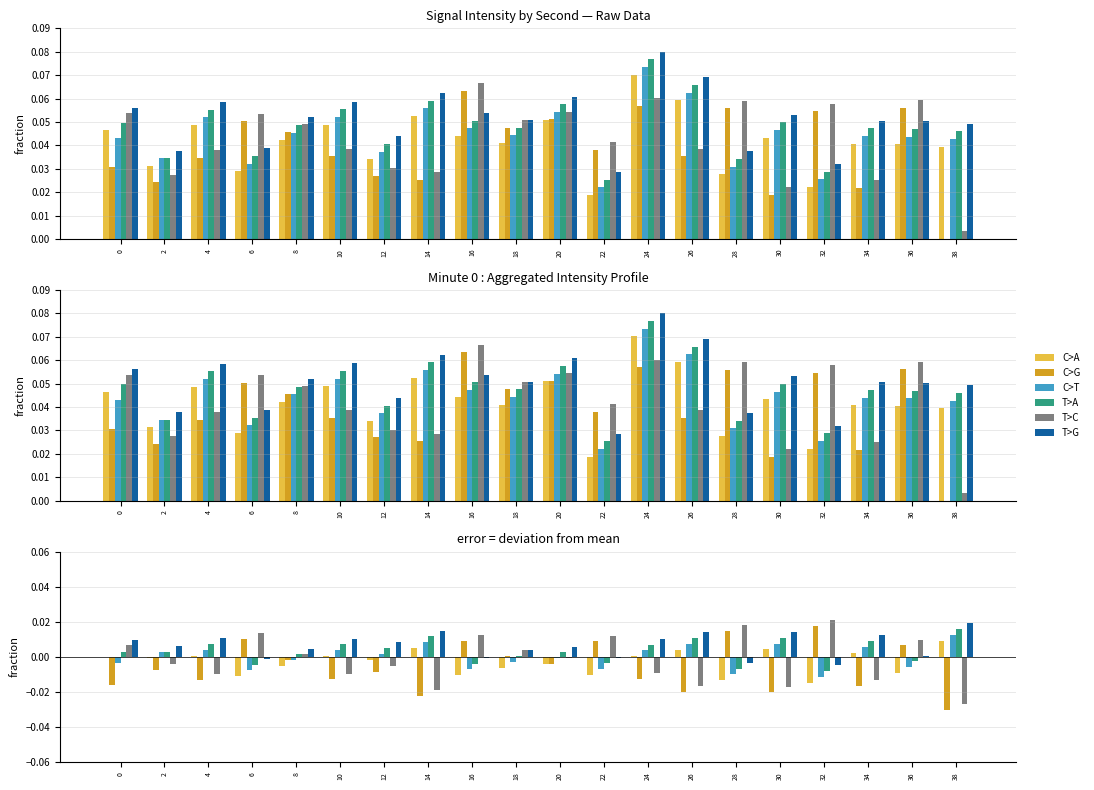

Which series changed the most between 14 and 38?

T>C